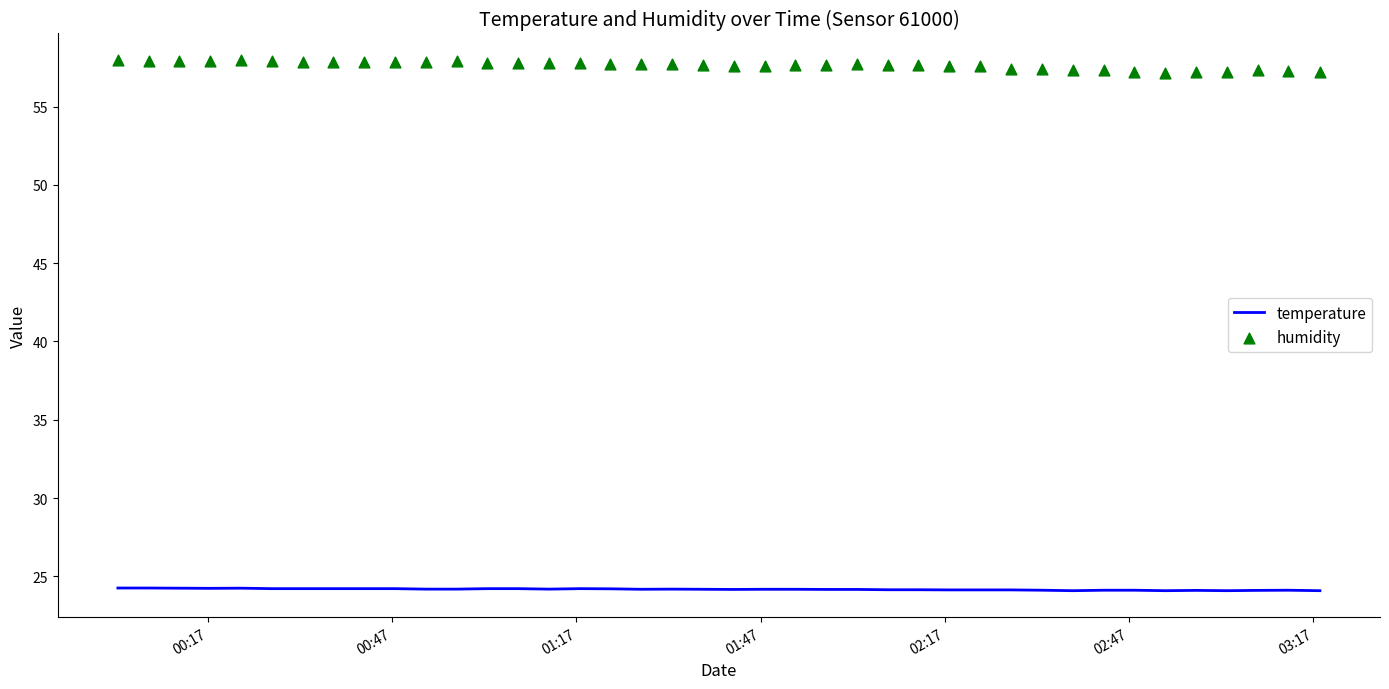

Which series reaches the maximum Y coordinate?

humidity